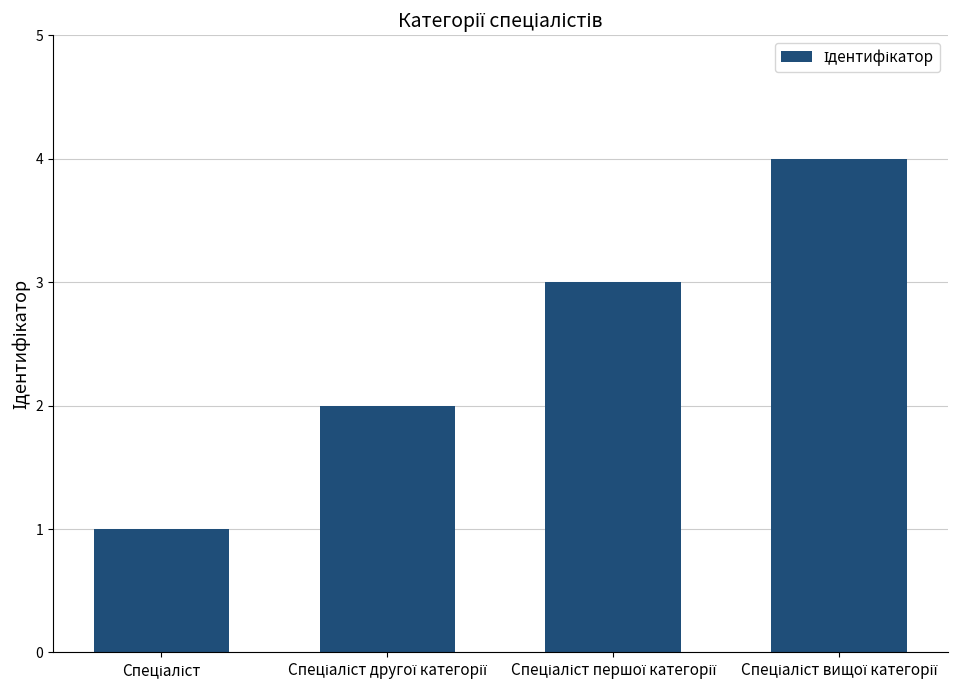

What is the greatest value displayed?

4